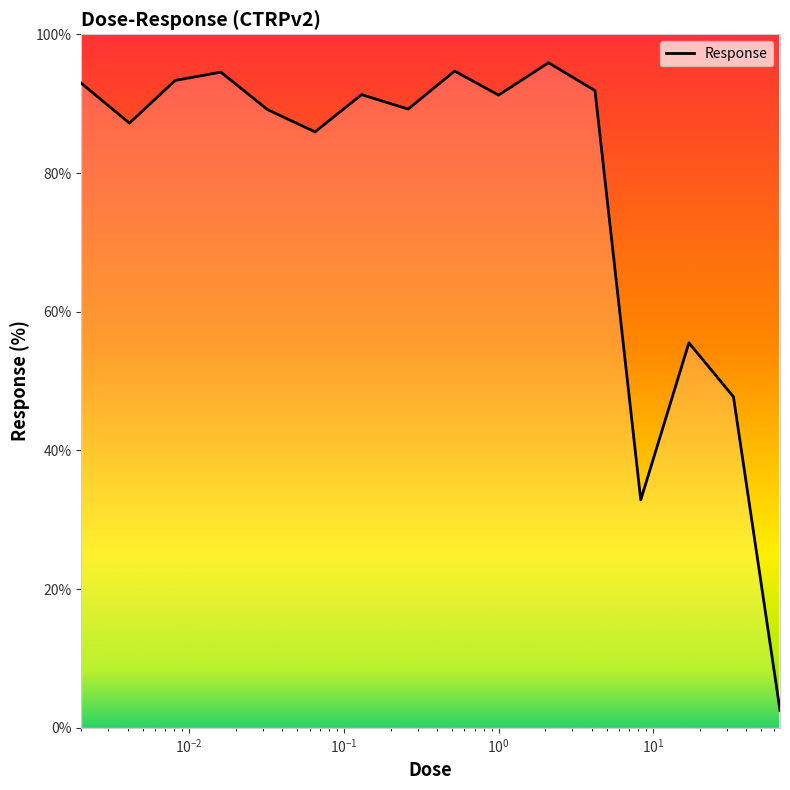

Does the chart display data point markers on the line(s)?

No